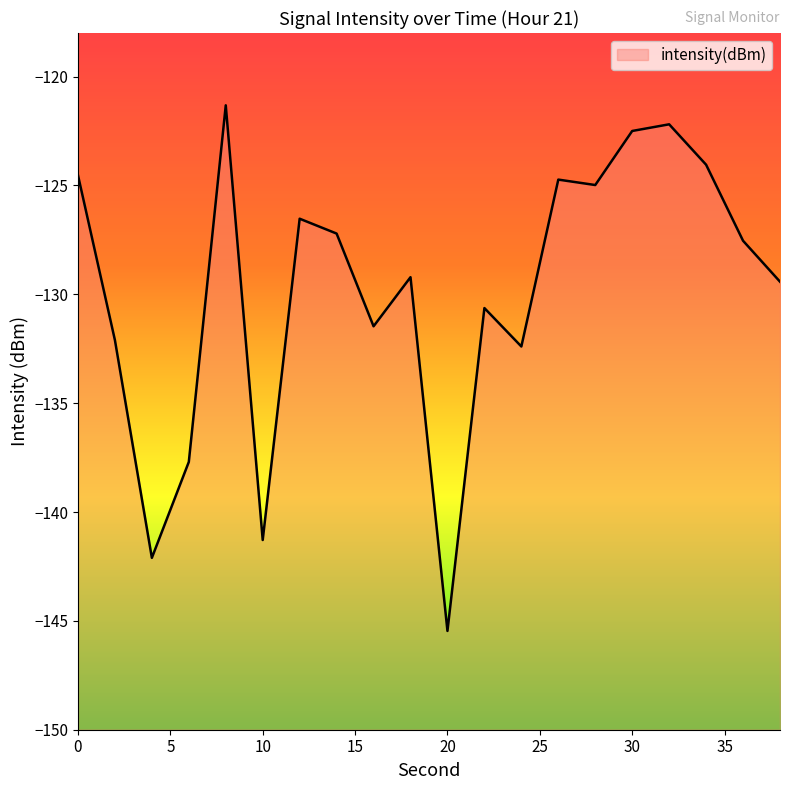

What is the sum of the values at 20 and 18?

-274.7